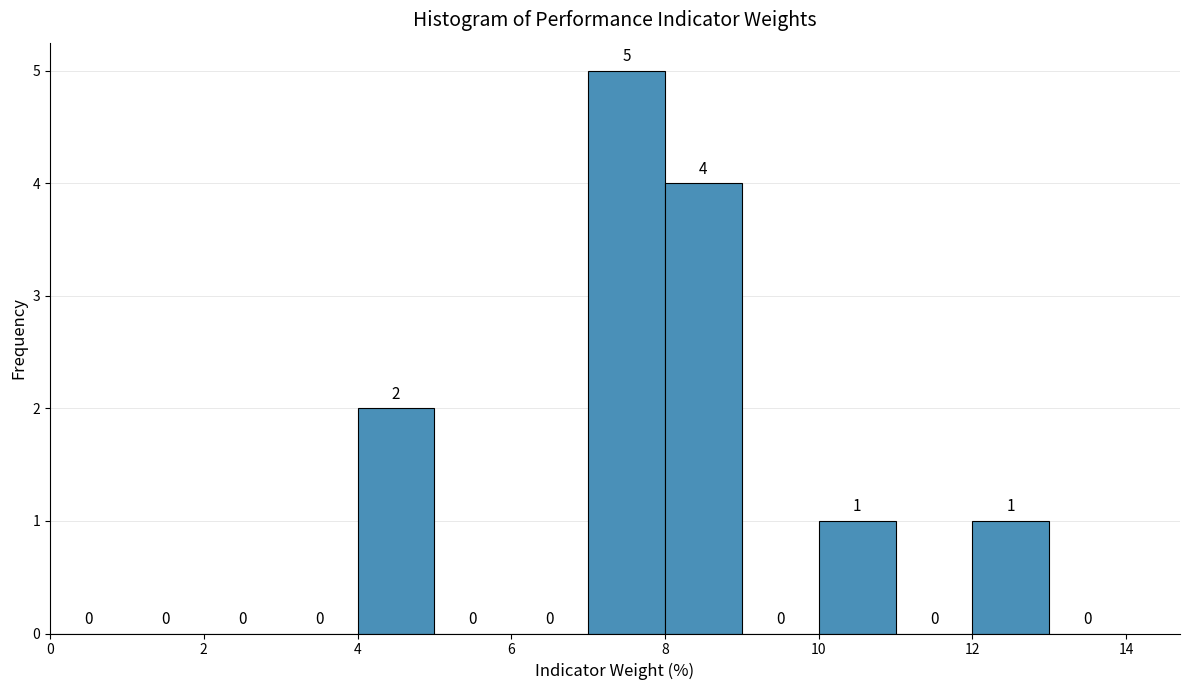

Reading left to right, list every bar in this chart as the range it spans on the x-axis followed by its height.

0 to 1: 0
1 to 2: 0
2 to 3: 0
3 to 4: 0
4 to 5: 2
5 to 6: 0
6 to 7: 0
7 to 8: 5
8 to 9: 4
9 to 10: 0
10 to 11: 1
11 to 12: 0
12 to 13: 1
13 to 14: 0